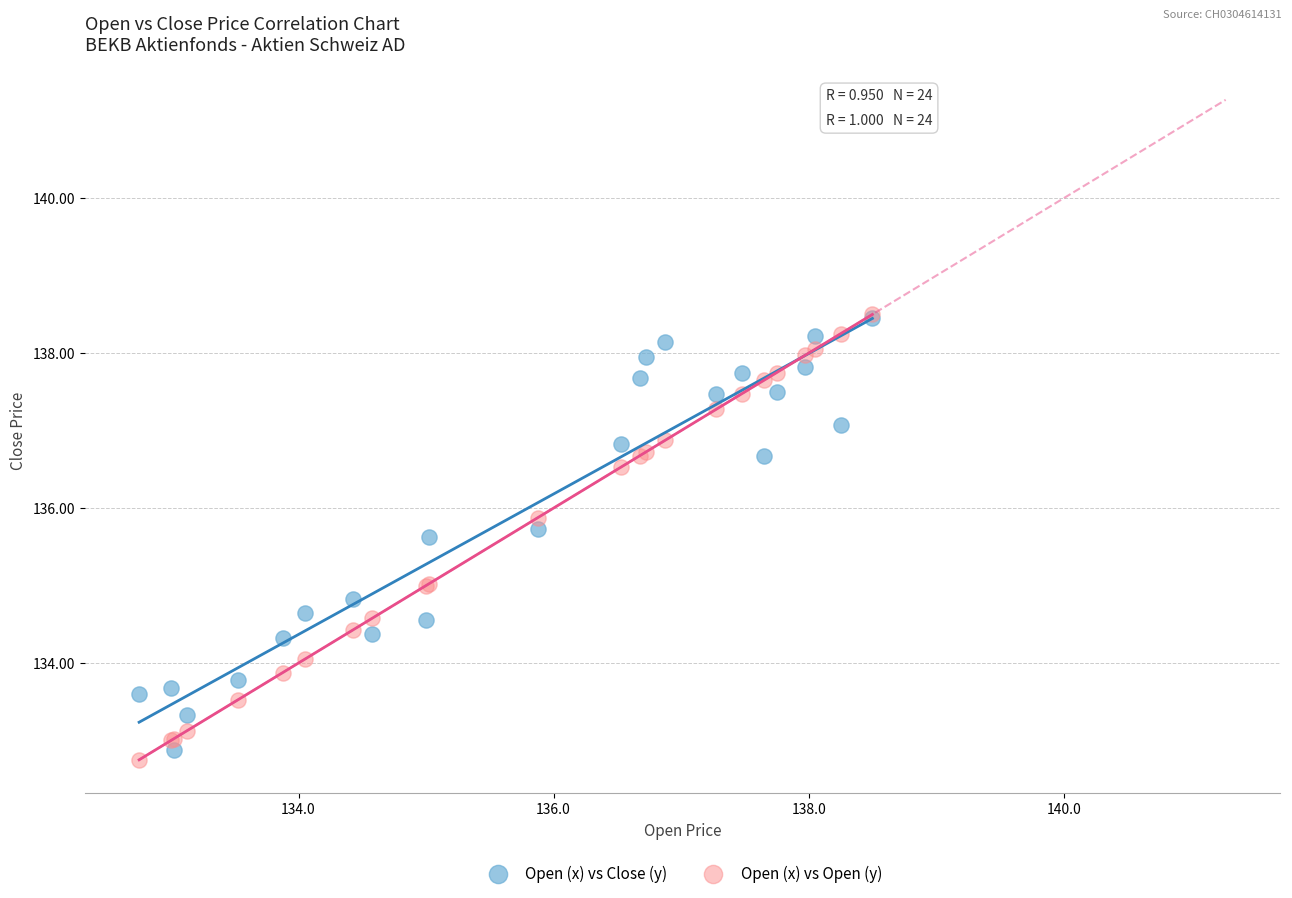

What are all the series names shown in the legend?

Open (x) vs Close (y), Open (x) vs Open (y)